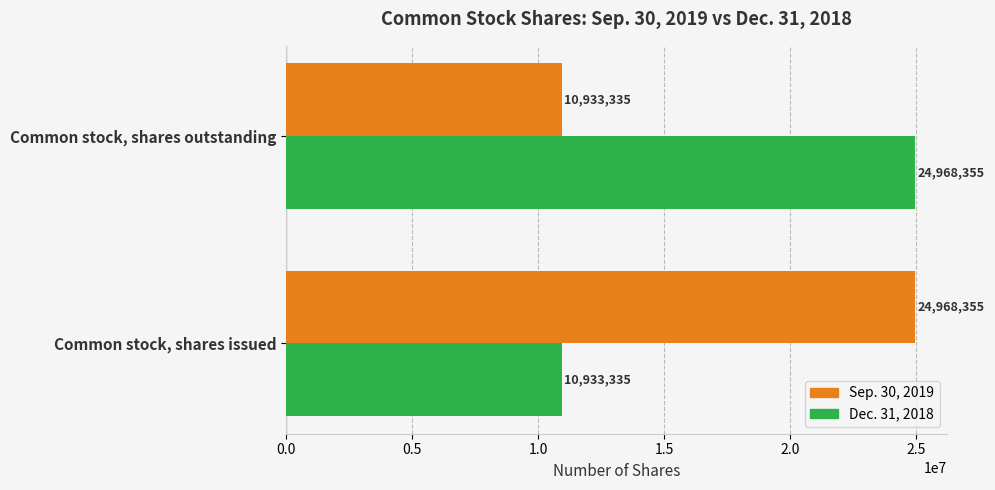

What are all the series names shown in the legend?

Sep. 30, 2019, Dec. 31, 2018